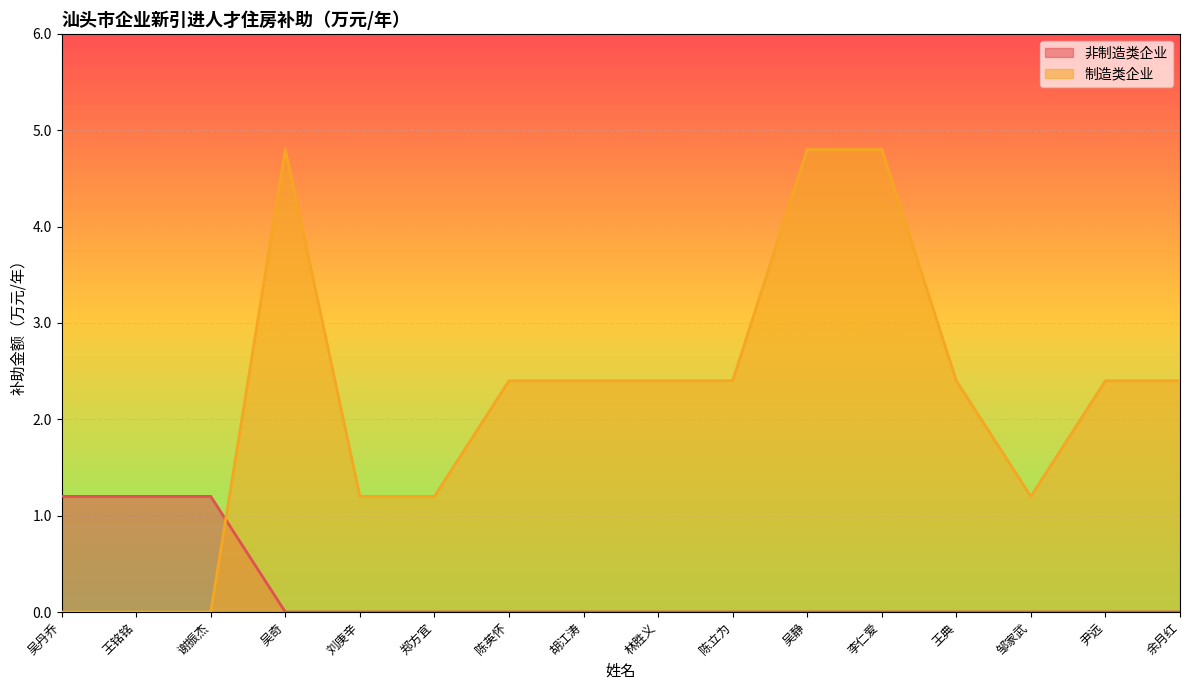

Which series has the largest total across all categories?

制造类企业